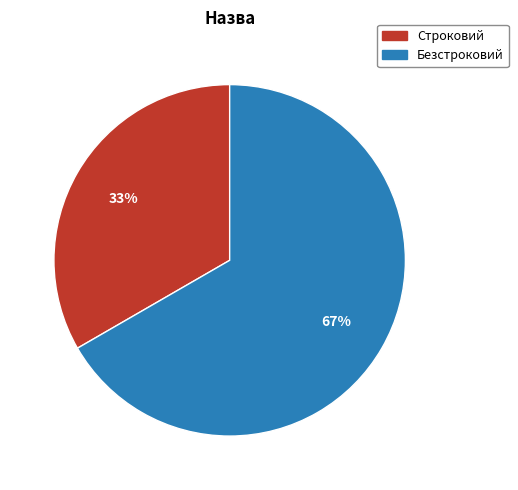

What is the largest slice in the pie chart?

Безстроковий